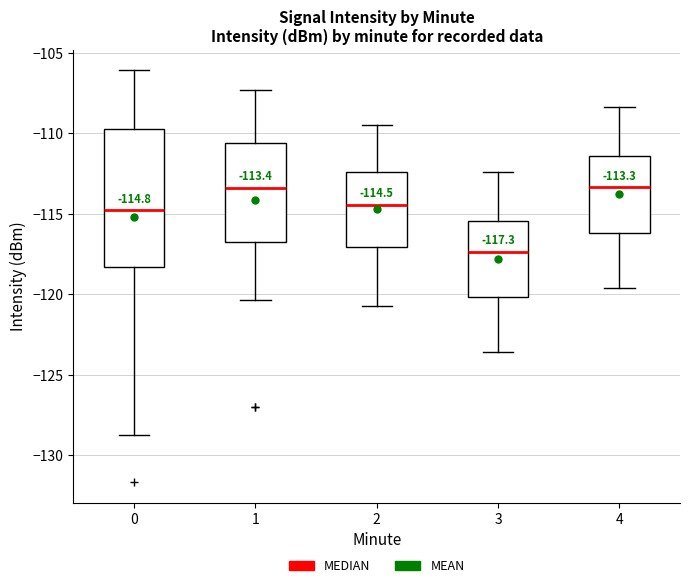

Comparing the boxes themselves (not the whiskers), which one is the tallest?

0